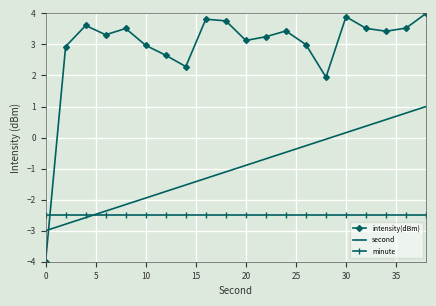

Rank the series by their average value, from lowest to highest.

minute, second, intensity(dBm)